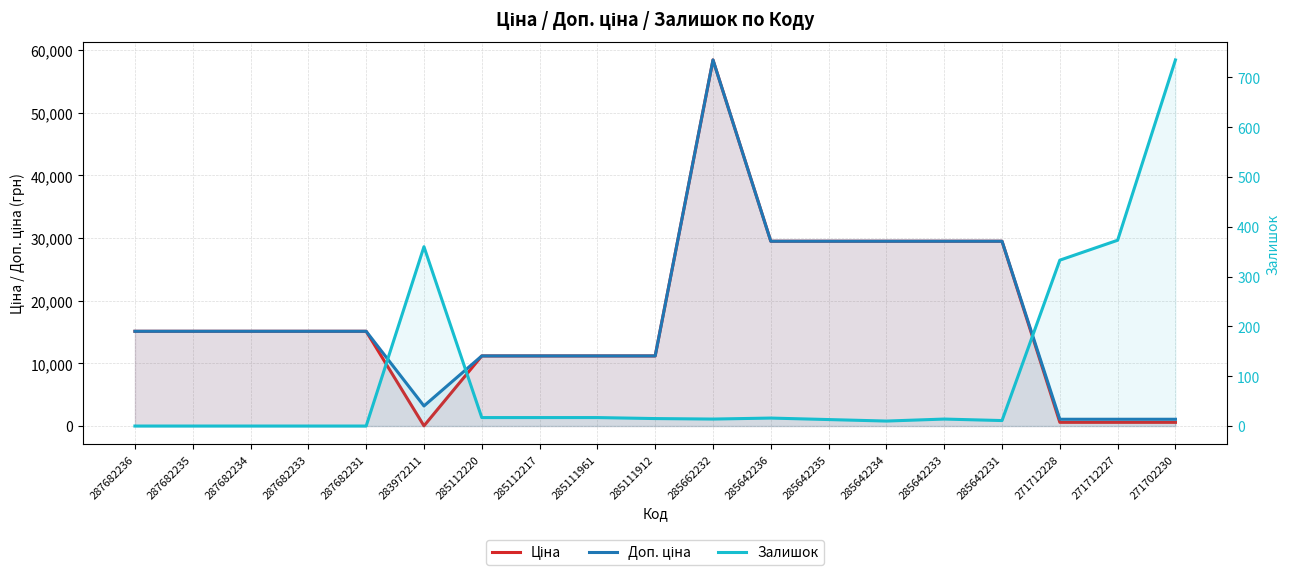

What are all the series names shown in the legend?

Ціна, Доп. ціна, Залишок